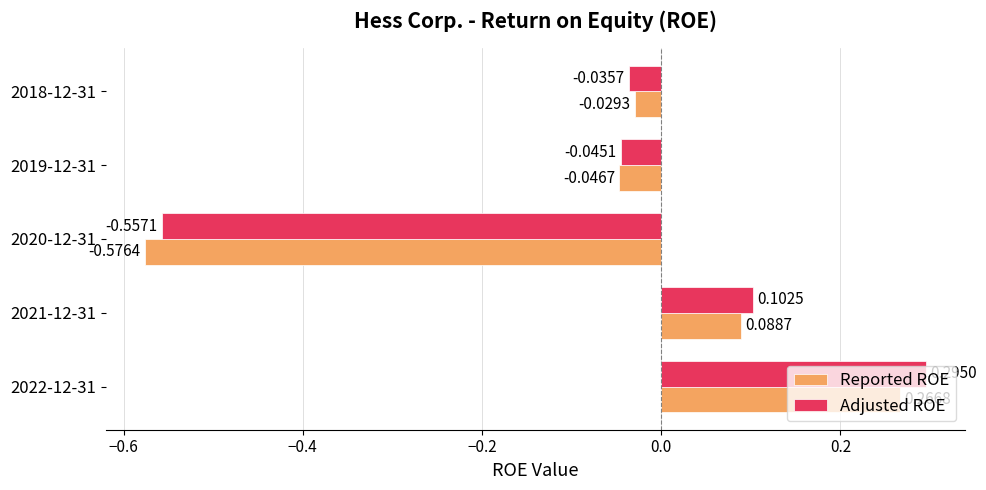

Rank the series by their average value, from lowest to highest.

Reported ROE, Adjusted ROE